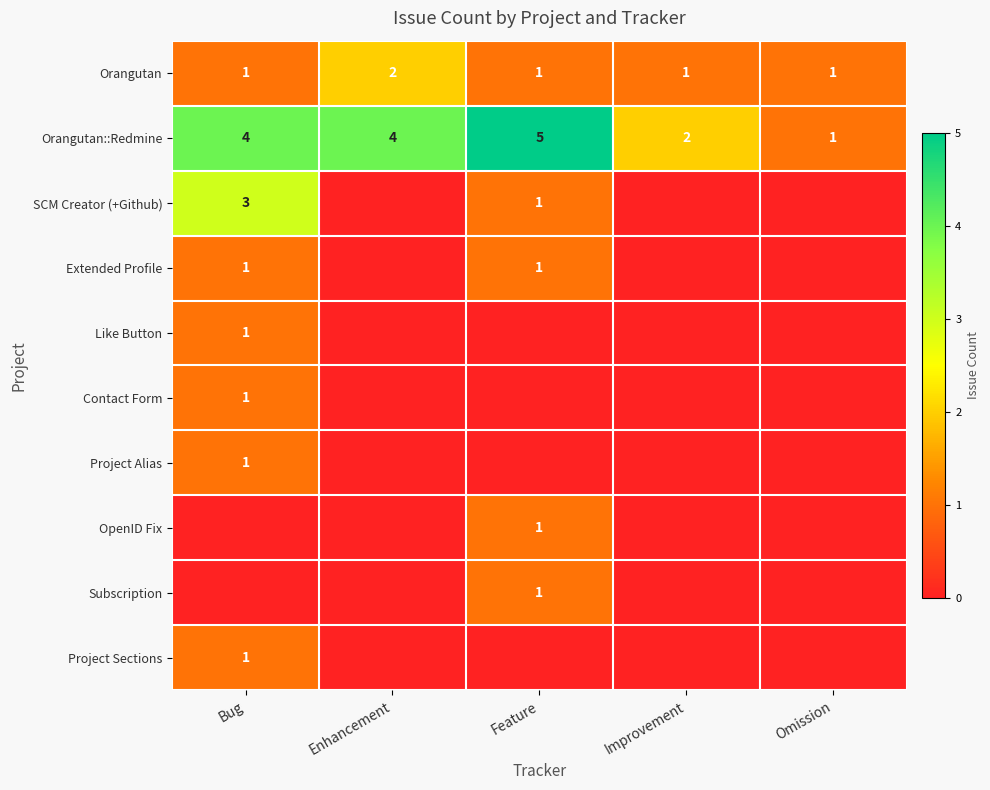

True or false: Orangutan has a value of 1 at Improvement.

True